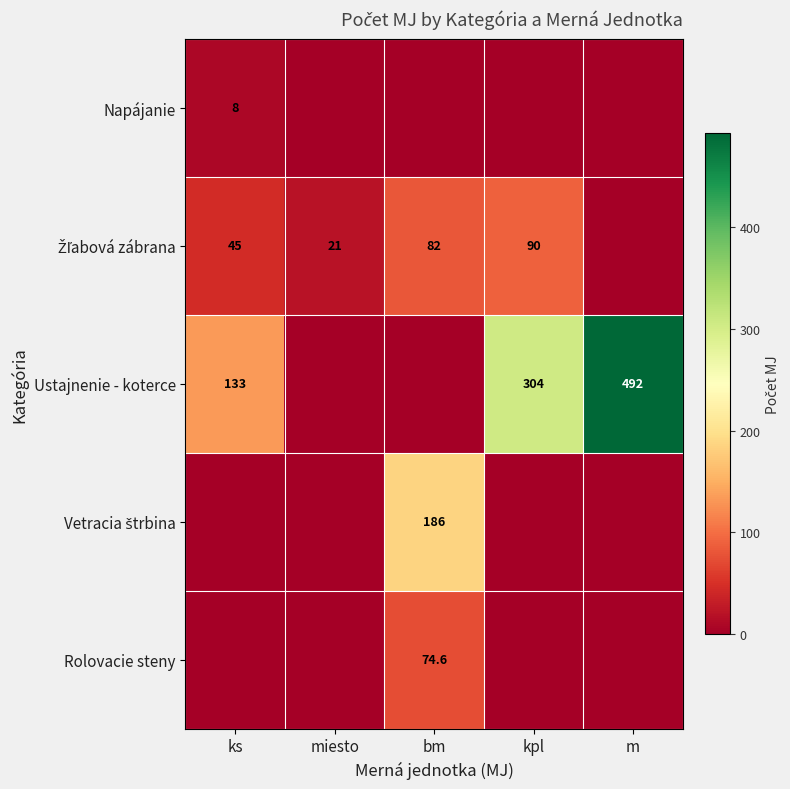

True or false: Napájanie has a value of 8.0 at ks.

True